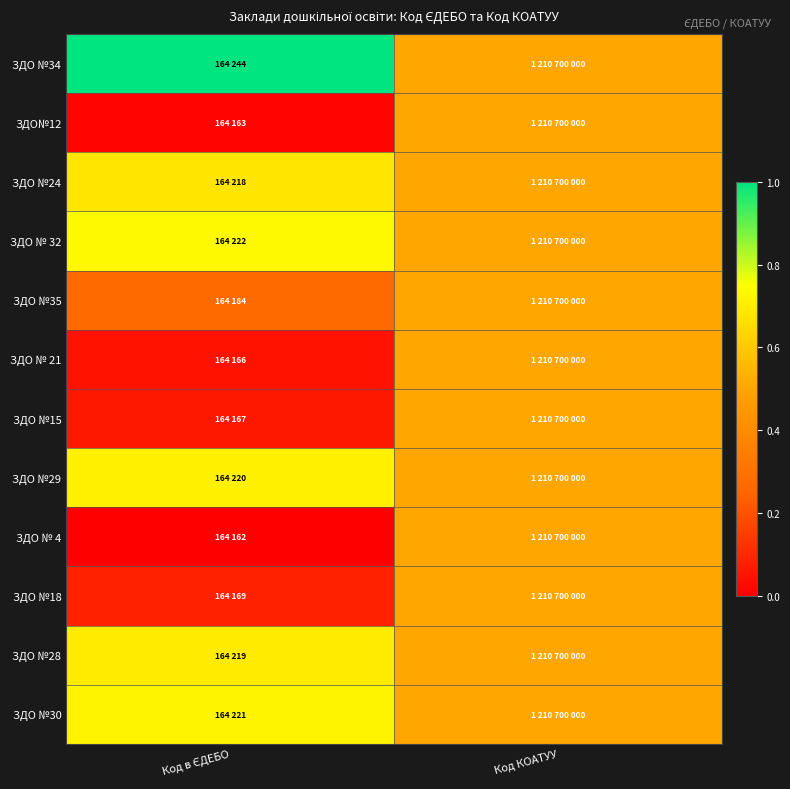

Which series has the largest total across all categories?

ЗДО №34